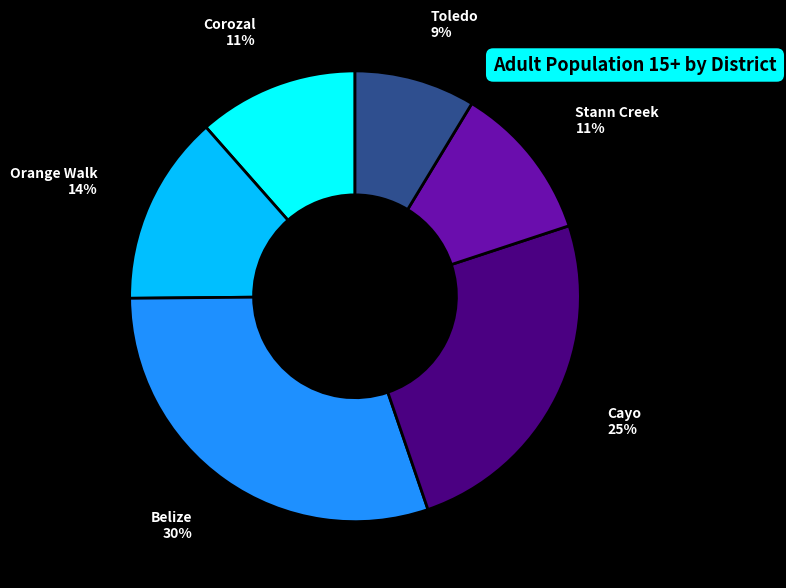

Does Stann Creek represent more than half of the total?

No